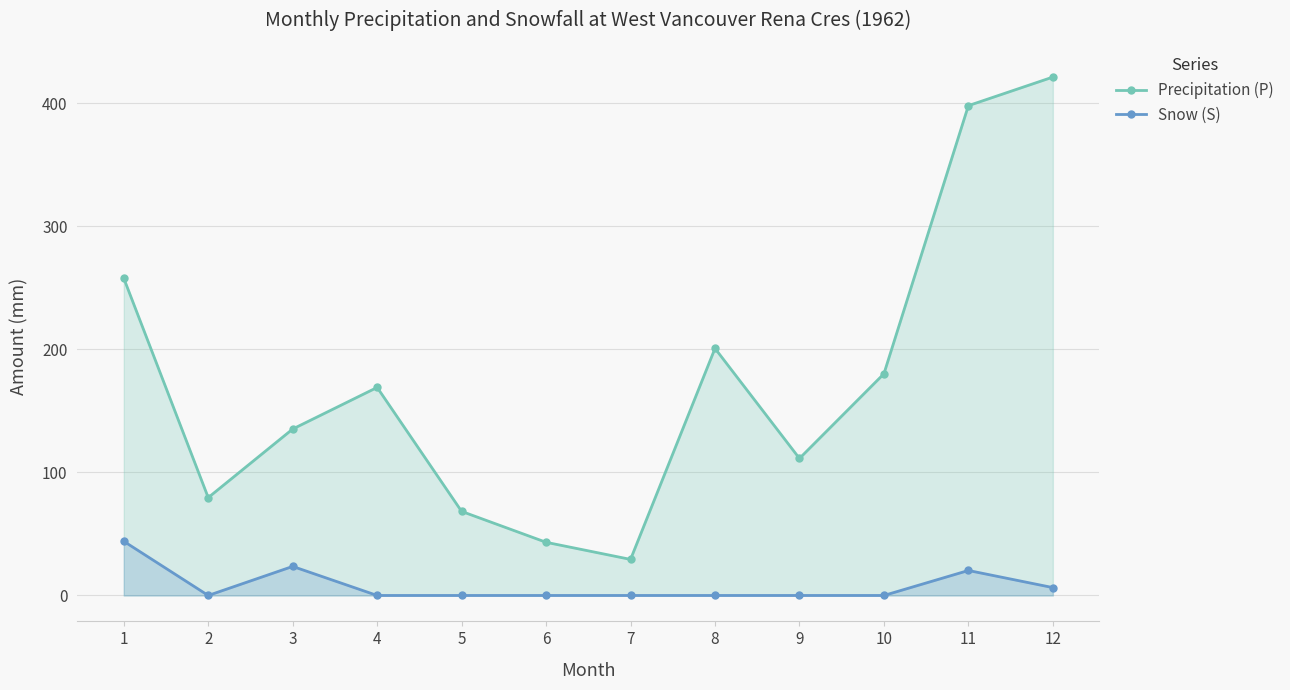

Reading left to right, extract all data points from this chart.

Precipitation (P): 257.7	79.5	135.2	169.0	68.3	43.2	29.3	200.7	111.3	180.1	397.9	421.1
Snow (S): 44.0	0.0	23.6	0.0	0.0	0.0	0.0	0.0	0.0	0.0	20.3	6.4